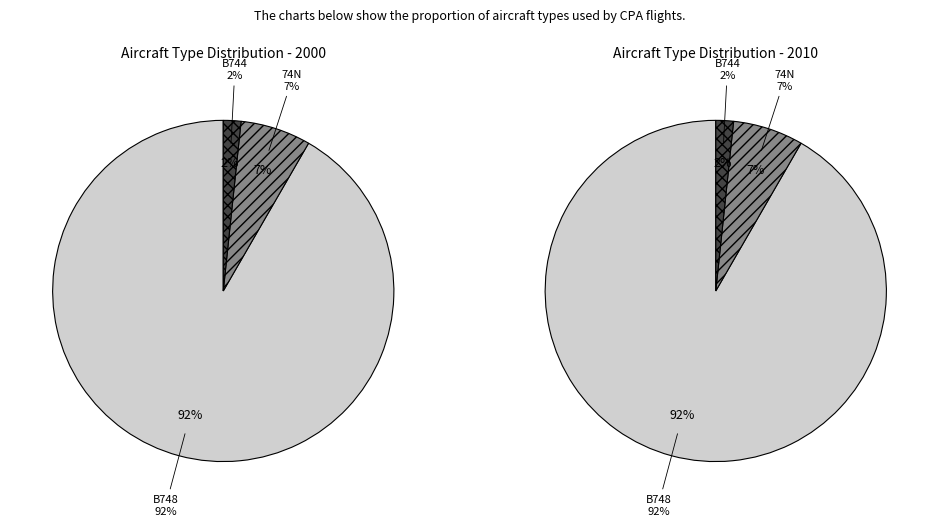

To the nearest percent, what is the difference between the largest and smallest slice percentages?

90%